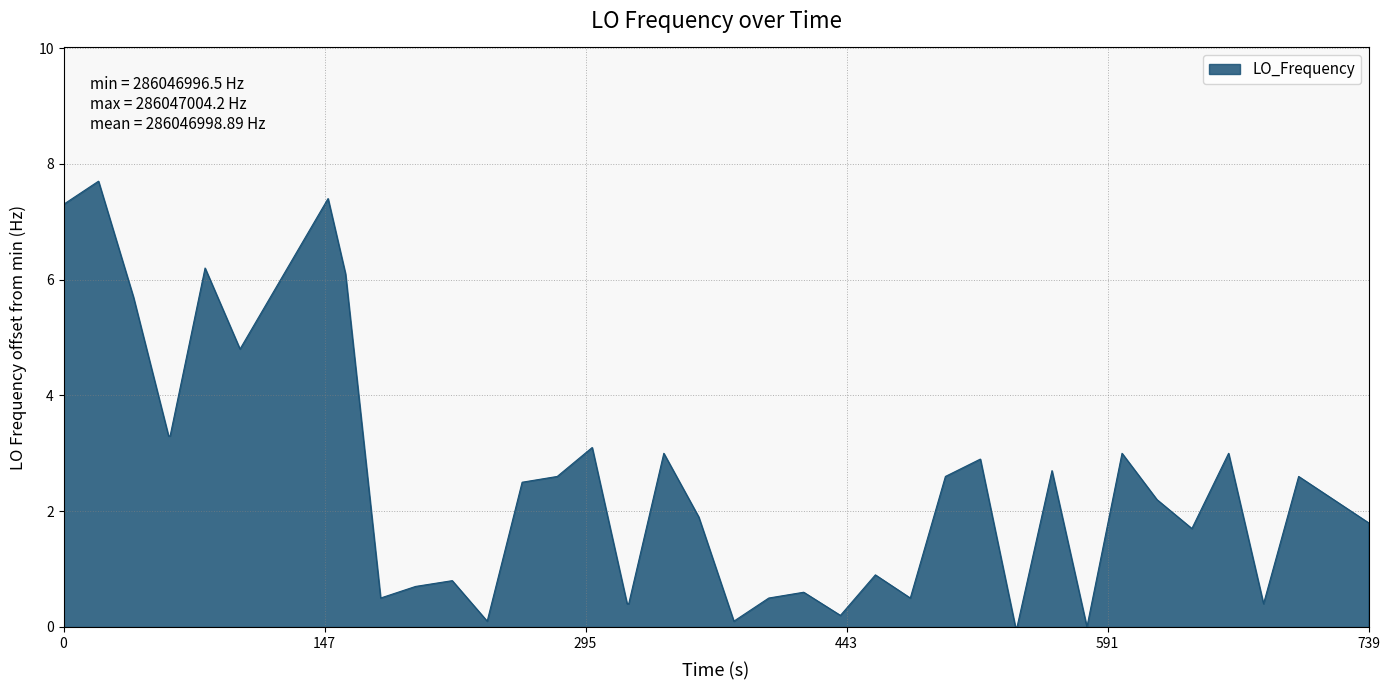

Reading right to left, list all the values displayed in this chart.

1.8	2.2	2.6	0.4	3.0	1.7	2.2	3.0	0.0	2.7	0.0	0.0	2.9	2.6	0.5	0.9	0.2	0.6	0.5	0.1	1.9	3.0	0.4	0.4	3.1	2.6	2.5	0.1	0.8	0.7	0.5	6.1	7.4	4.8	6.2	3.3	3.3	5.7	7.7	7.3